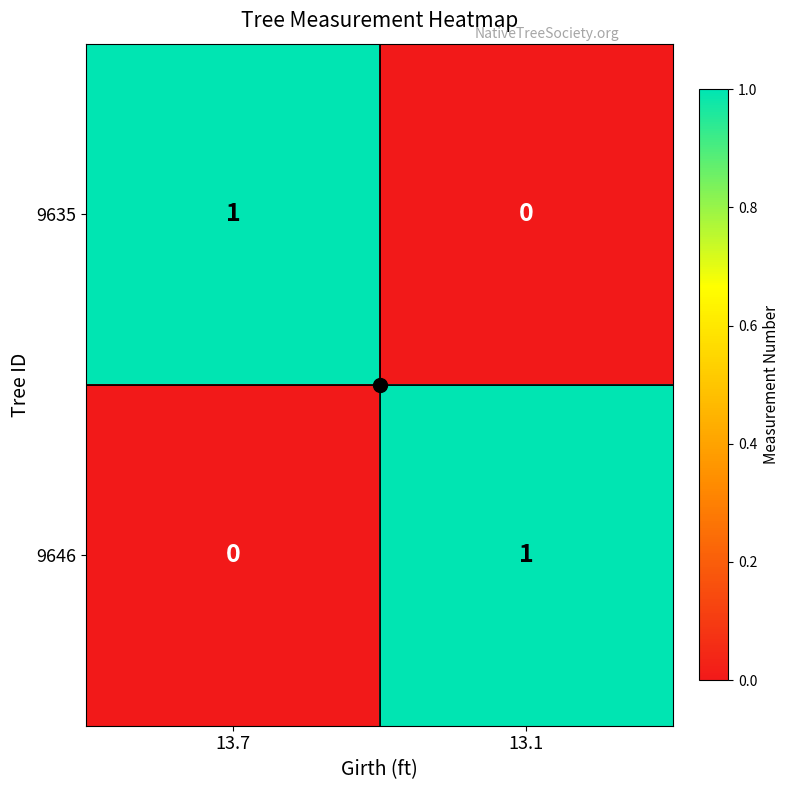

The value of 9635 at 13.7 is 0. True or false?

False